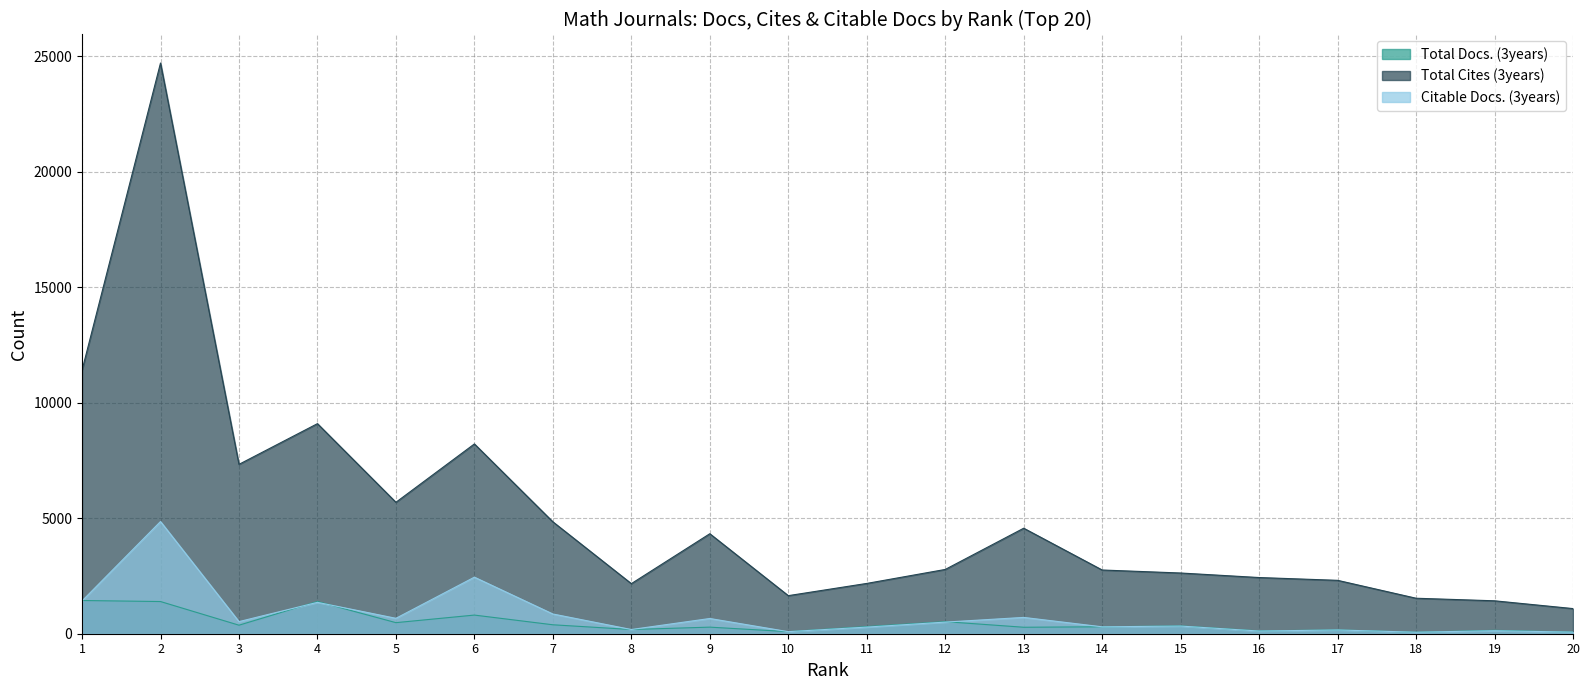

The Citable Docs. (3years) series shows 331 at 15. True or false?

True